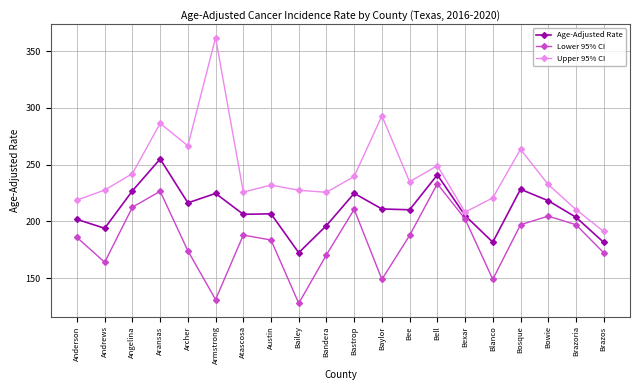

Read the Age-Adjusted Rate value at Blanco.

181.6